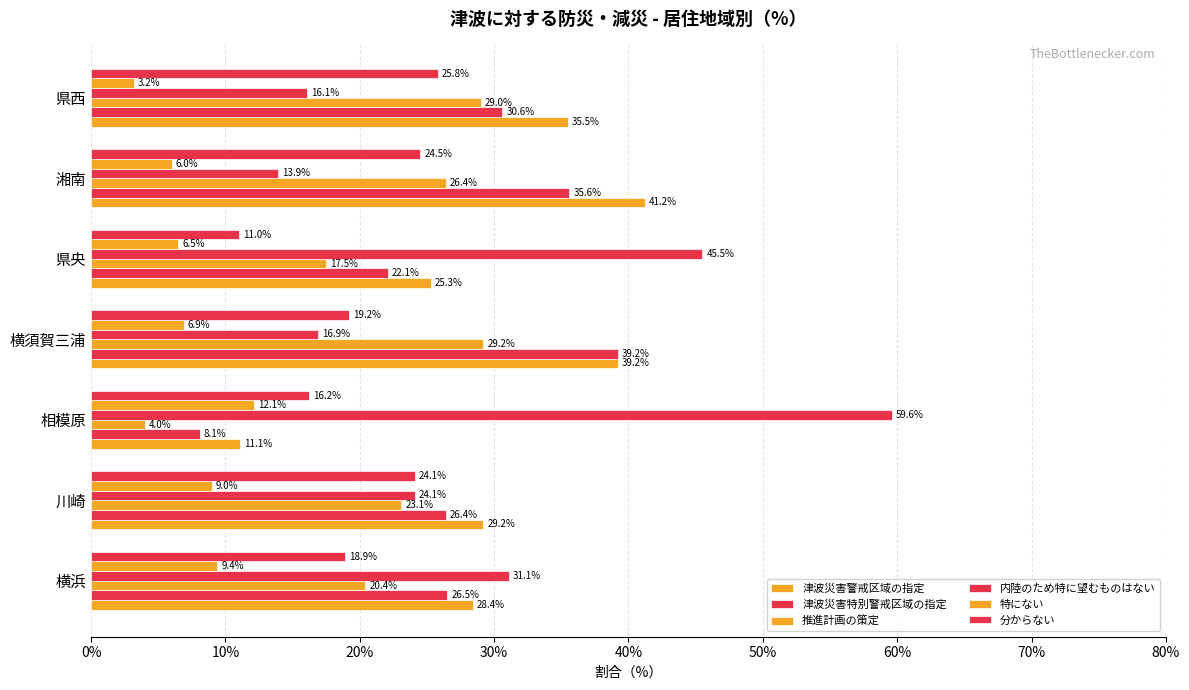

What is the value of the 推進計画の策定 bar at the 4th from the left?

29.2